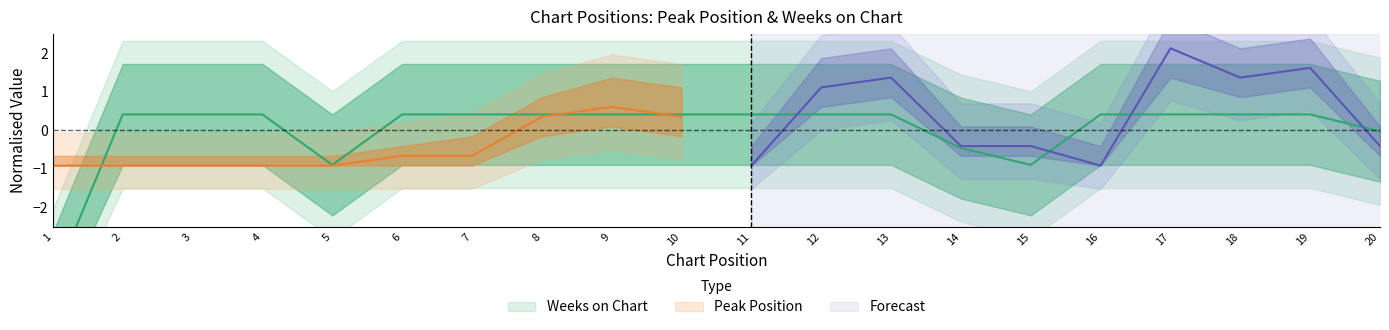

What is the value of the 1st point from the left?

-4.0